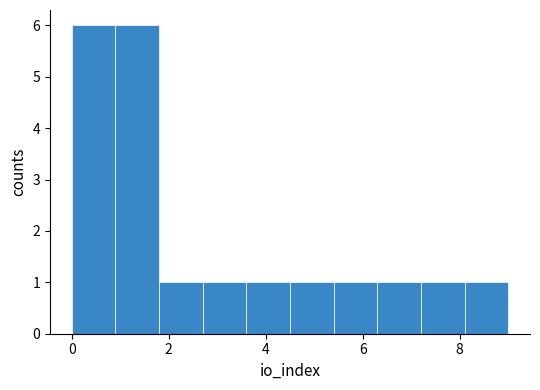

Reading left to right, transcribe this chart: for each bar, give the range it covers on the x-axis and its height. Neither the bar edges nor the heights are printed on the chart, so give them approximately, as read against the axes.

0.0 to 0.9: 6
0.9 to 1.8: 6
1.8 to 2.7: 1
2.7 to 3.6: 1
3.6 to 4.5: 1
4.5 to 5.4: 1
5.4 to 6.3: 1
6.3 to 7.2: 1
7.2 to 8.1: 1
8.1 to 9.0: 1